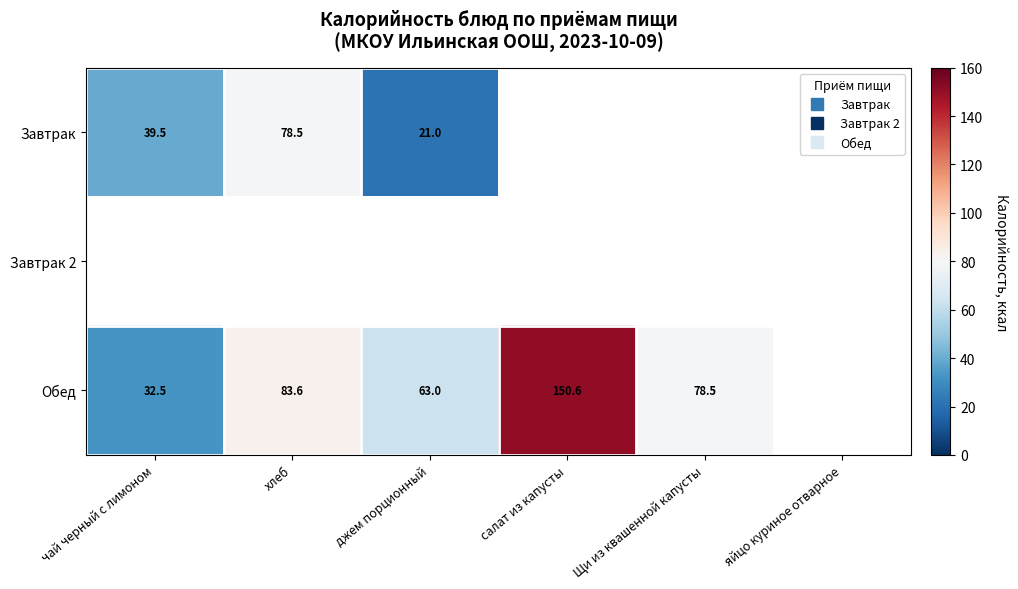

What is the difference between the maximum and minimum values in the Обед series?

118.1